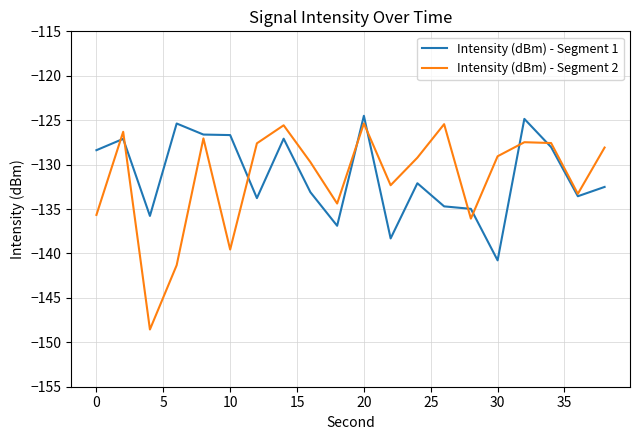

What is the minimum value shown in the chart?

-148.6